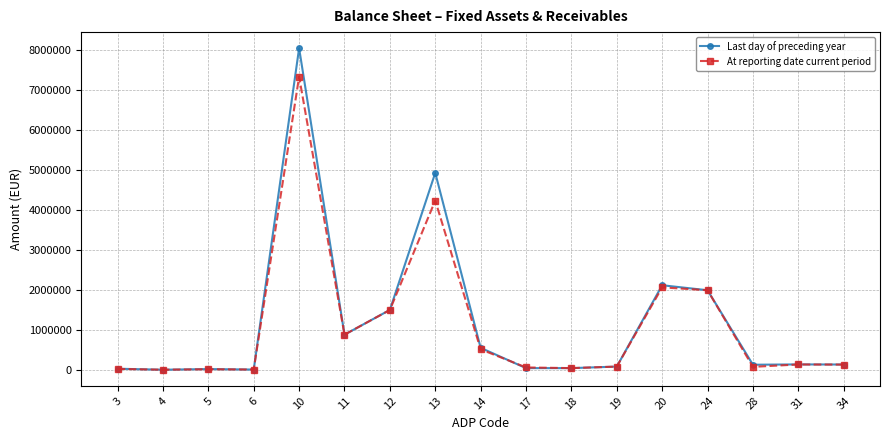

True or false: At reporting date current period has more than 1 points higher than both neighbors.

True